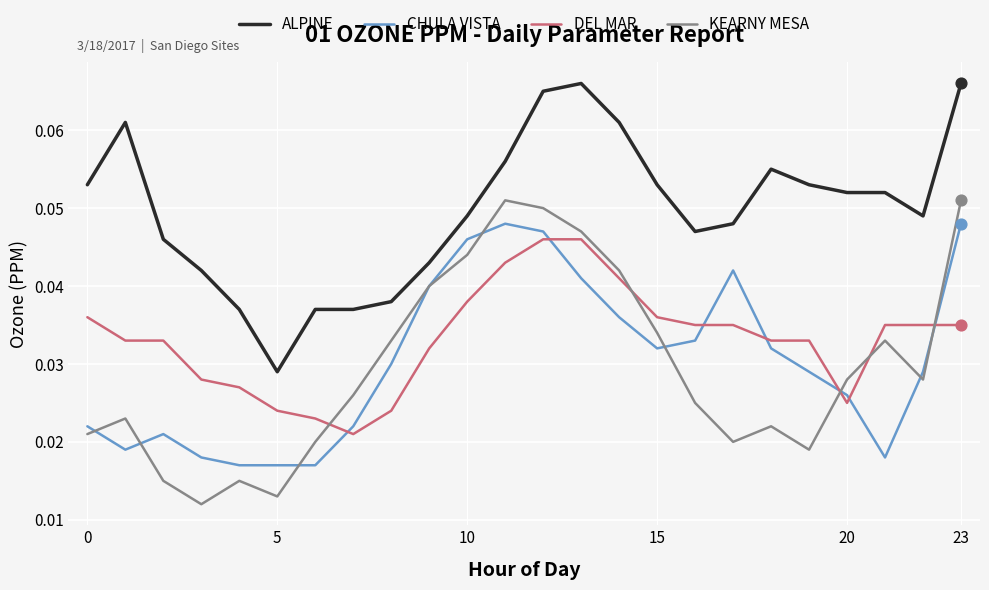

At how many categories does at least one series exceed 0?

24